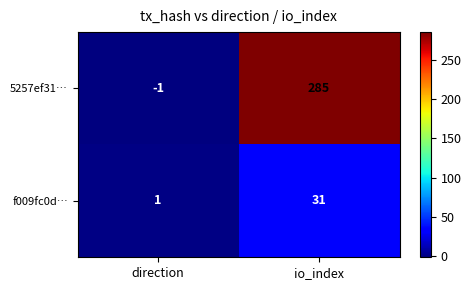

What is the average value of the 5257ef31… series?

142